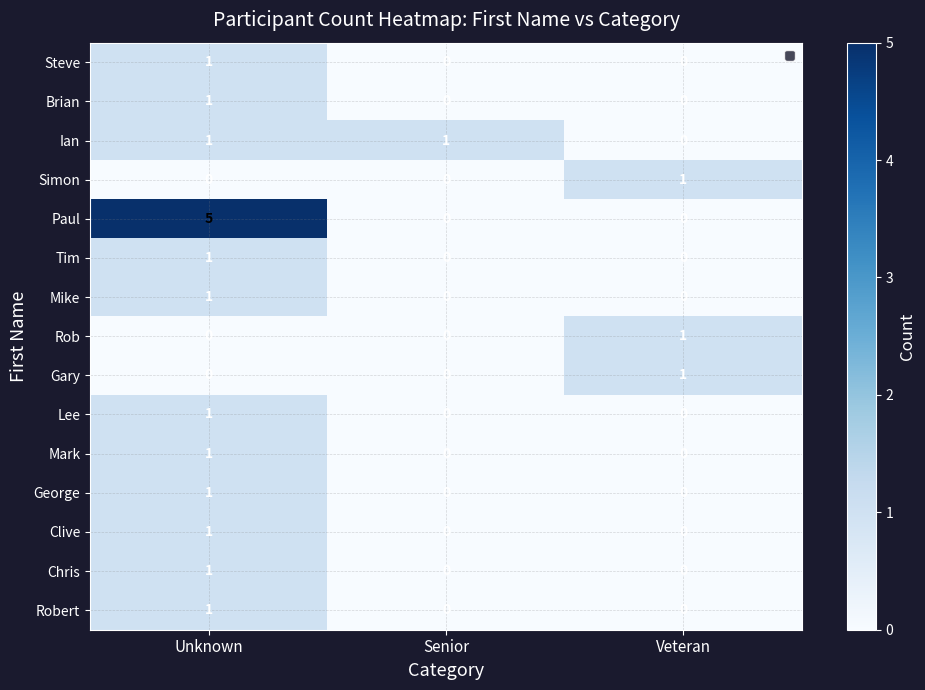

What is the total value across all series at Unknown?

16